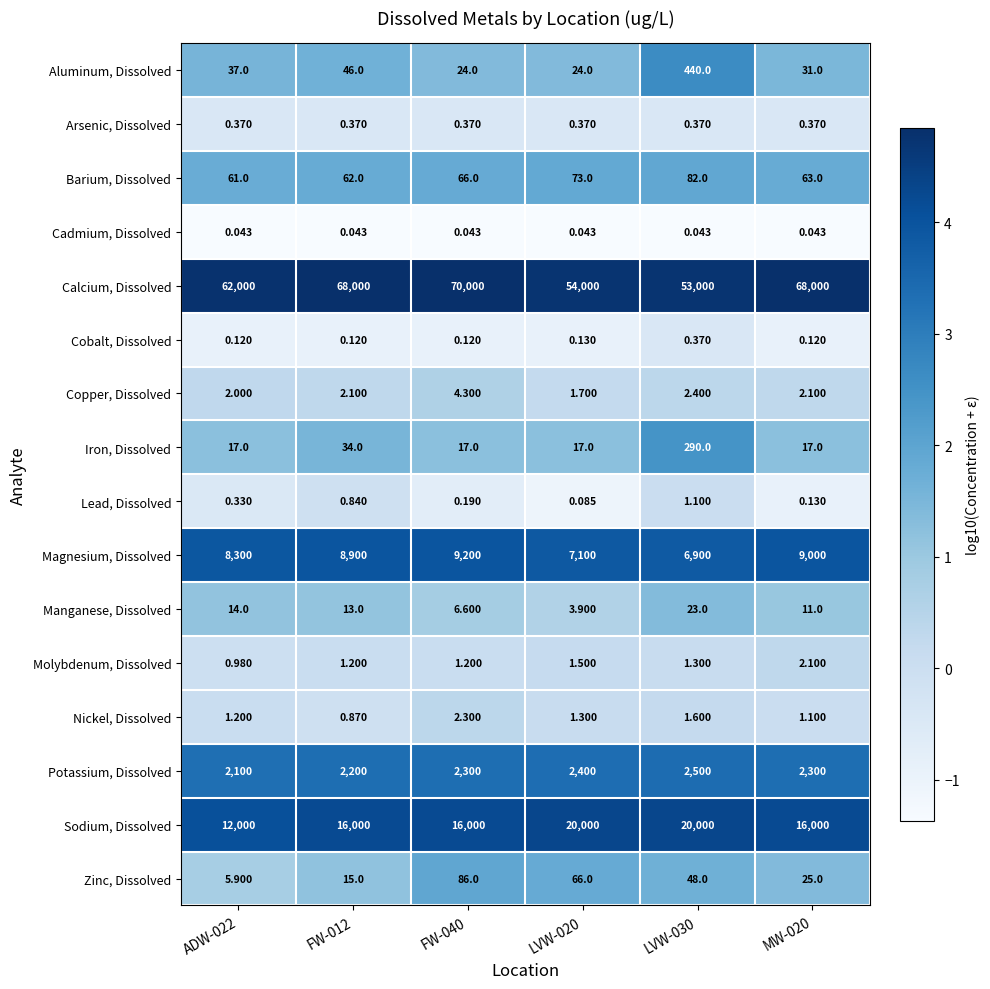

Which label corresponds to the largest value in the chart?

FW-040